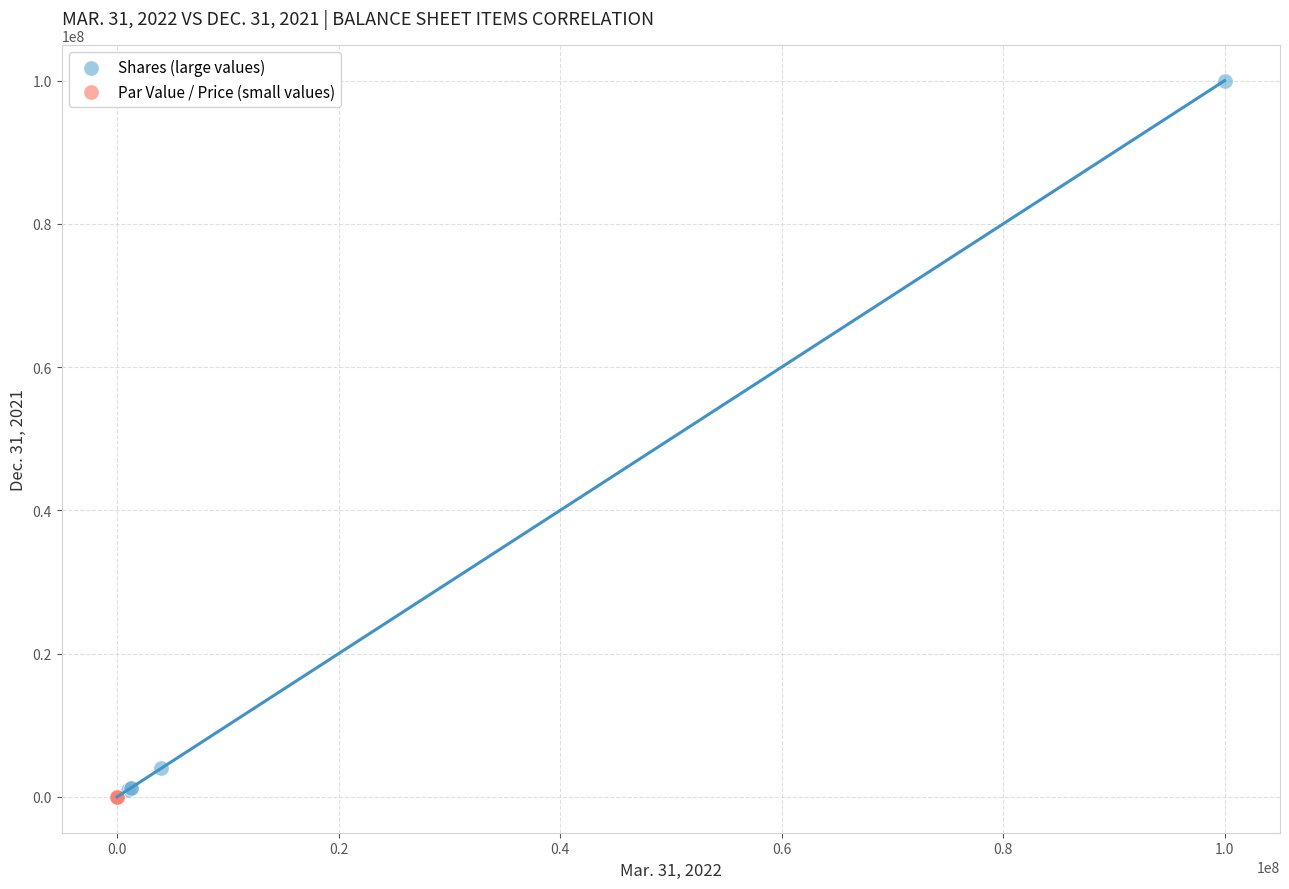

Which series has the largest Y range (max minus min)?

Shares (large values)